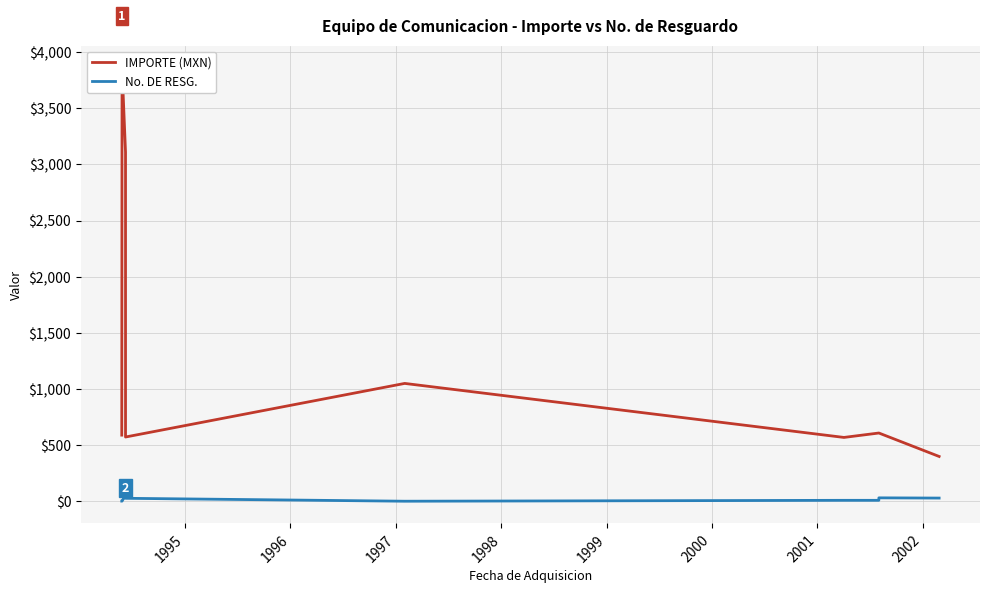

Reading left to right, what are all the values shown in this chart?

IMPORTE (MXN): 589.4	3862.6	3110.2	2645.0	572.8	572.8	1050.0	569.0	569.0	569.0	569.0	569.0	569.0	608.4	608.4	608.4	608.4	608.4	608.4	608.4	608.4	399.5	399.5	399.5	399.5	399.5	399.5	399.5	399.5
No. DE RESG.: 2.0	2.0	56.0	56.0	56.0	27.0	1.0	9.0	9.0	9.0	9.0	9.0	9.0	9.0	9.0	9.0	9.0	31.0	31.0	31.0	31.0	29.0	29.0	29.0	29.0	29.0	29.0	29.0	29.0